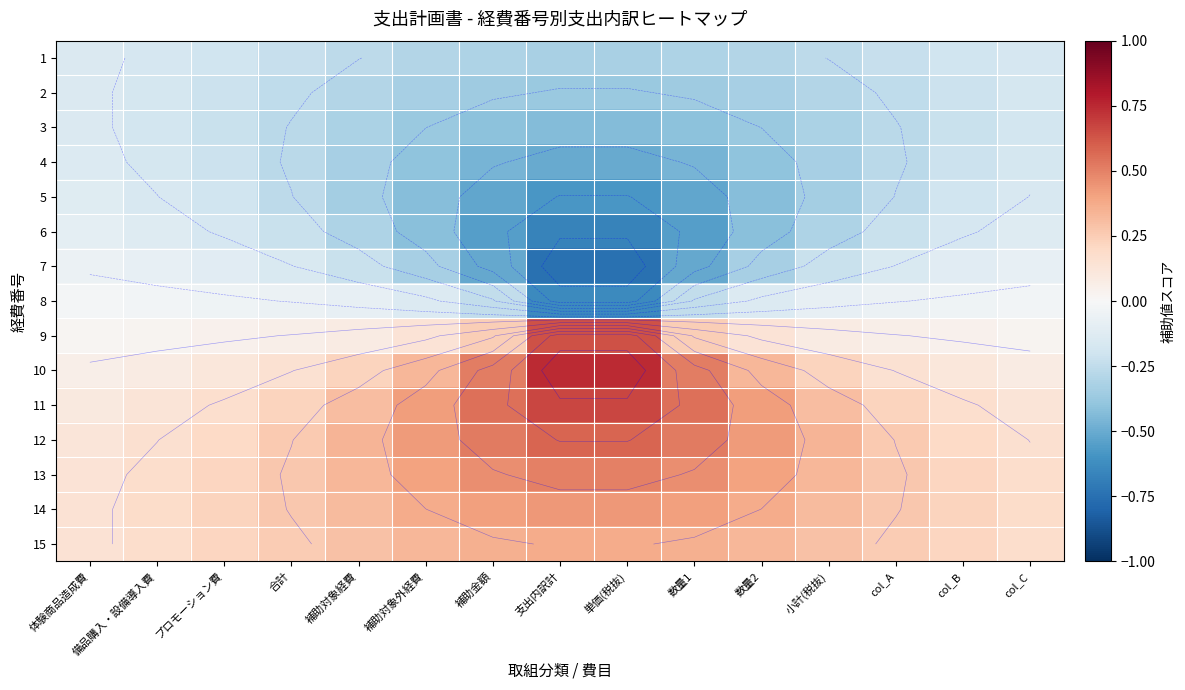

What is the total value across all series at 補助金額?

-0.3